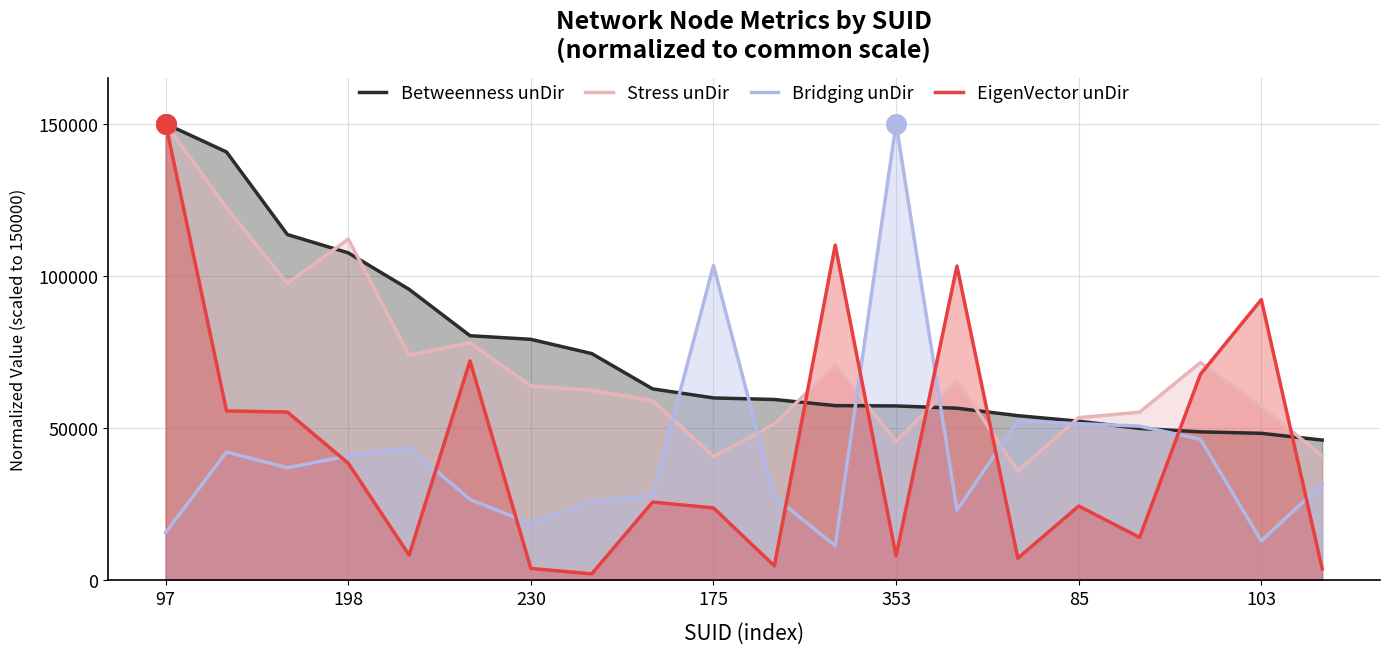

What are all the series names shown in the legend?

Betweenness unDir, Stress unDir, Bridging unDir, EigenVector unDir